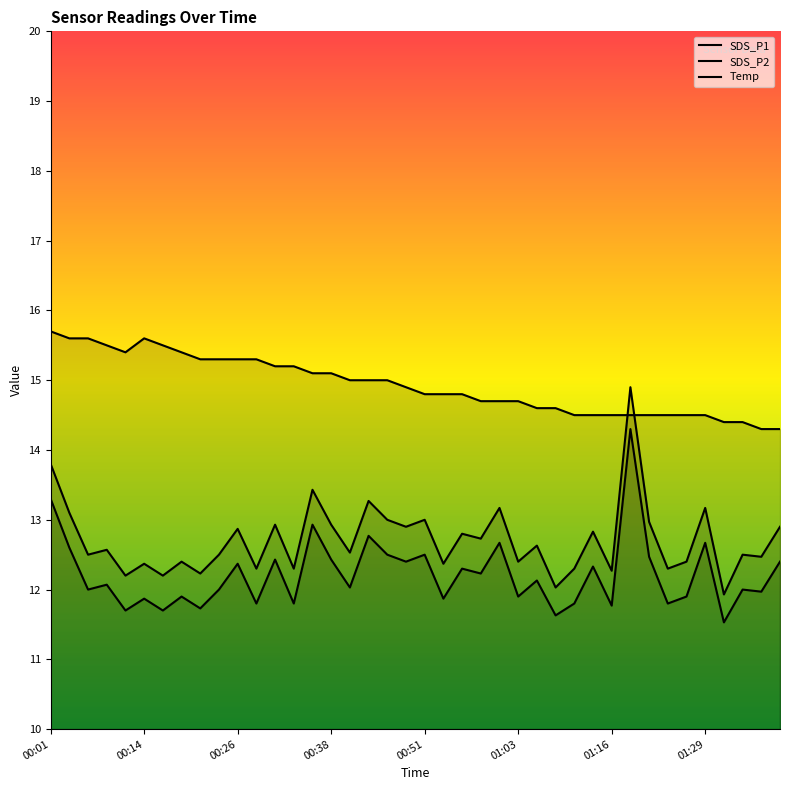

What is the total value across all series at 00:36?

41.5